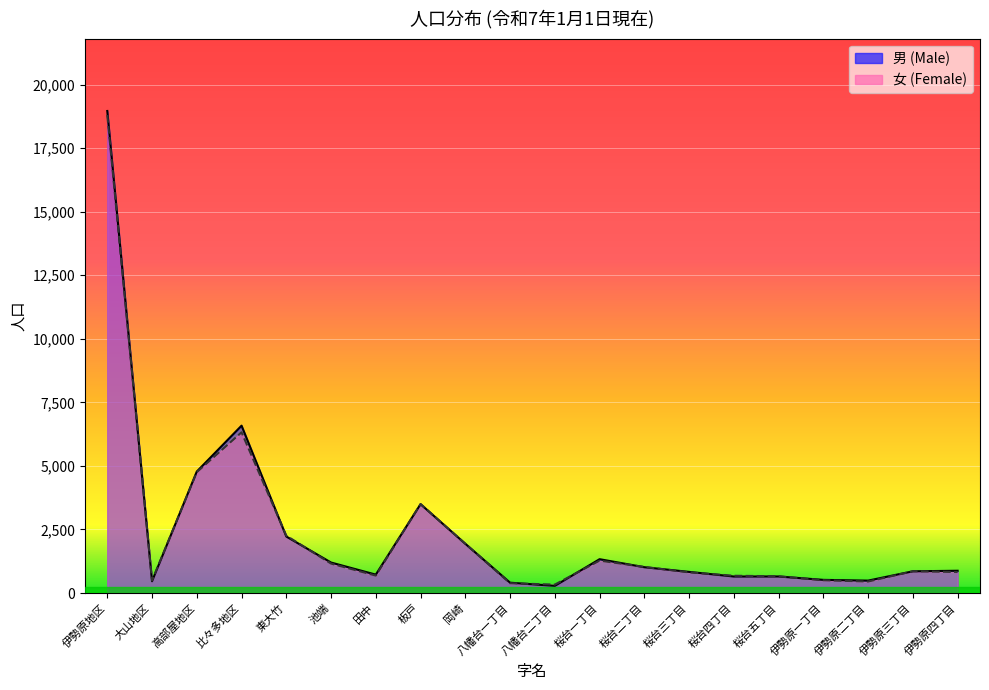

Reading left to right, list all the values displayed in this chart.

男 (Male): 伊勢原地区=18961	大山地区=464	高部屋地区=4779	比々多地区=6584	東大竹=2223	池端=1200	田中=724	板戸=3497	岡崎=1938	八幡台一丁目=407	八幡台二丁目=282	桜台一丁目=1332	桜台二丁目=1016	桜台三丁目=832	桜台四丁目=650	桜台五丁目=651	伊勢原一丁目=518	伊勢原二丁目=489	伊勢原三丁目=855	伊勢原四丁目=877
女 (Female): 伊勢原地区=18801	大山地区=490	高部屋地区=4754	比々多地区=6321	東大竹=2256	池端=1159	田中=686	板戸=3499	岡崎=1937	八幡台一丁目=386	八幡台二丁目=332	桜台一丁目=1276	桜台二丁目=1027	桜台三丁目=814	桜台四丁目=680	桜台五丁目=660	伊勢原一丁目=503	伊勢原二丁目=453	伊勢原三丁目=857	伊勢原四丁目=826